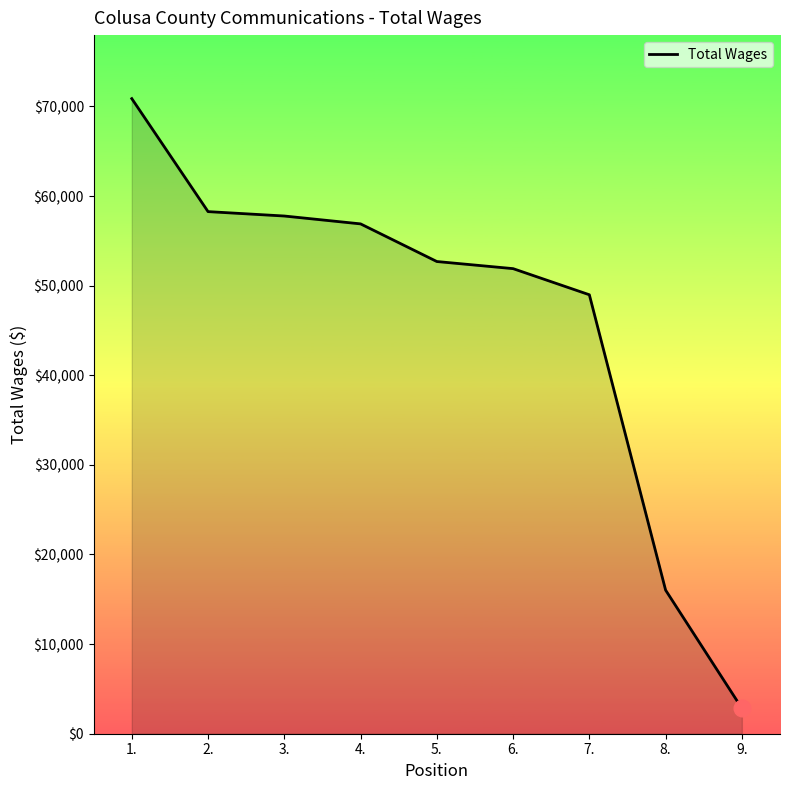

What is the smallest value displayed?

2841